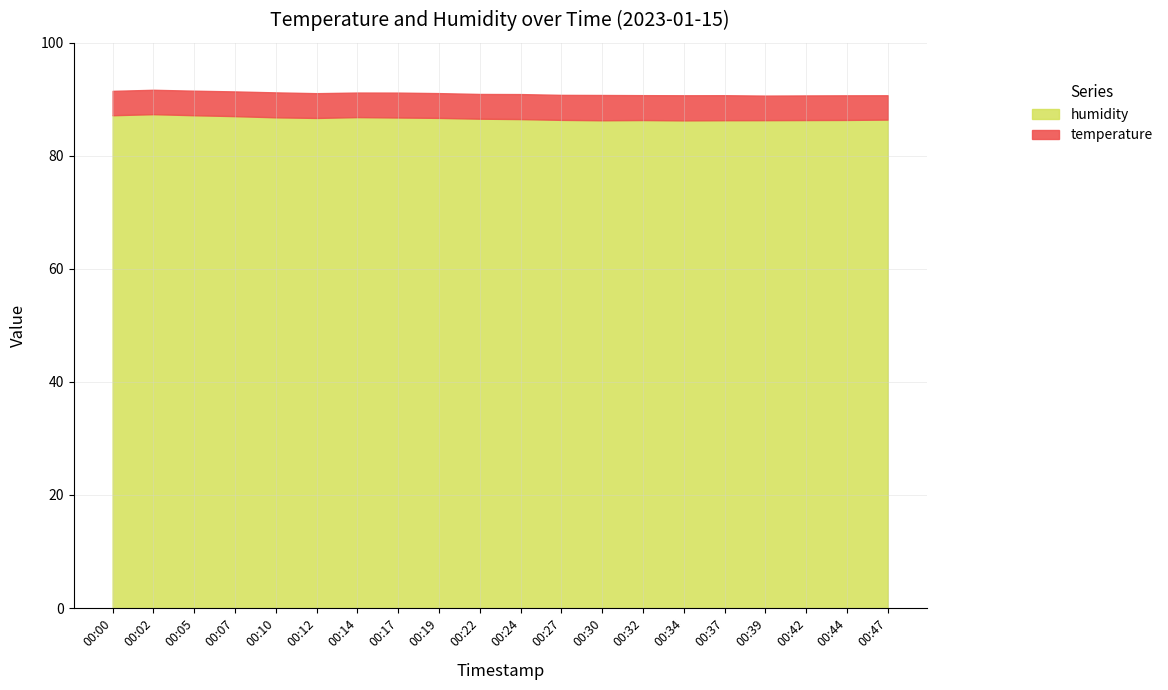

What is the sum of all humidity values?

1732.8